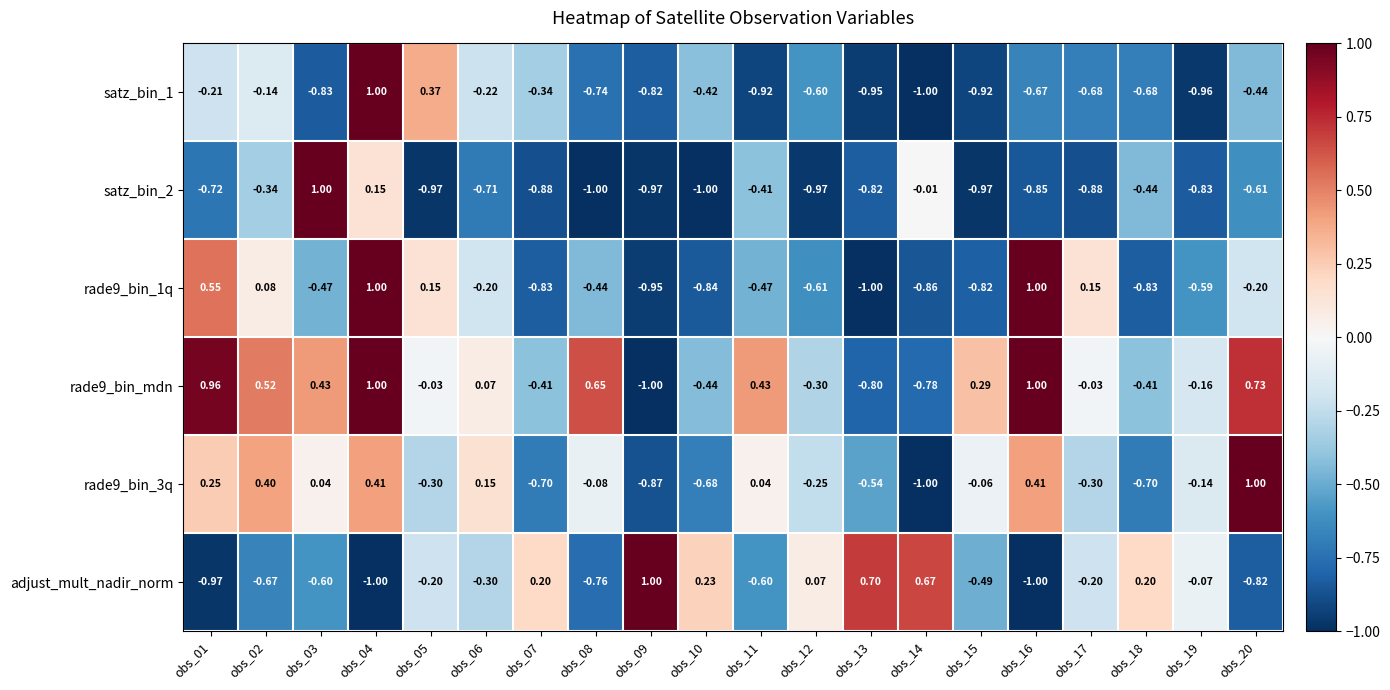

How many distinct data groups are displayed?

6